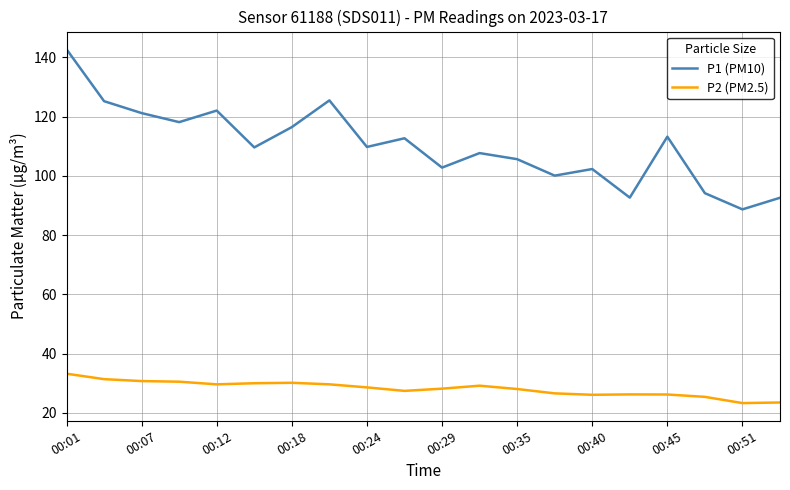

Which series has the largest range (max minus min)?

P1 (PM10)